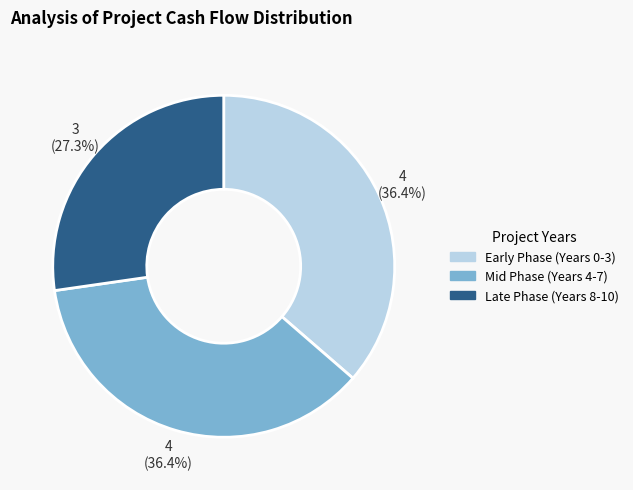

Approximately how many times larger is the value at Early Phase (Years 0-3) compared to Late Phase (Years 8-10)?

1.3